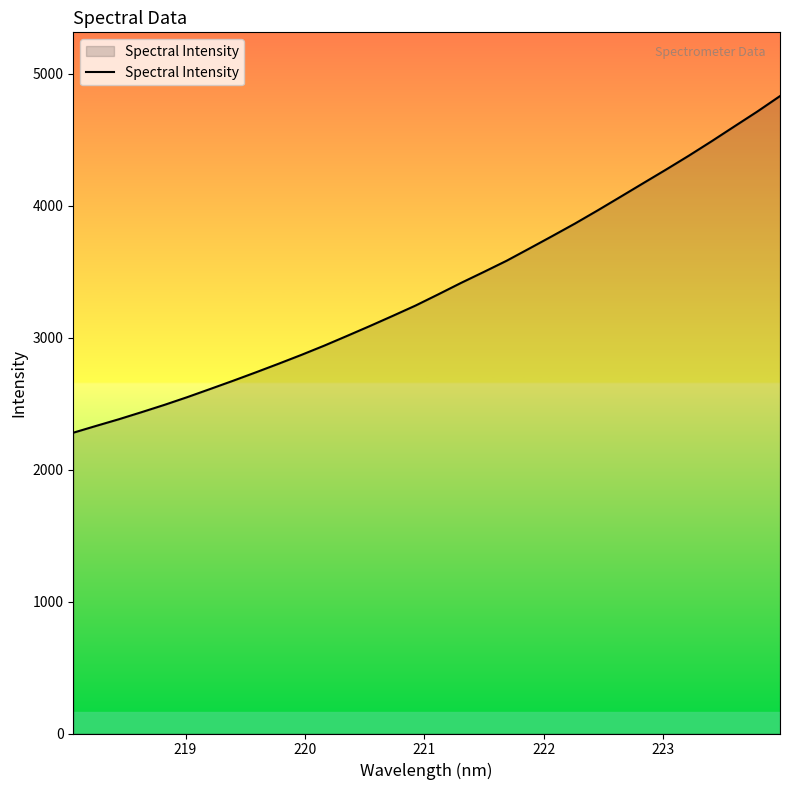

What is the average value?

3382.0